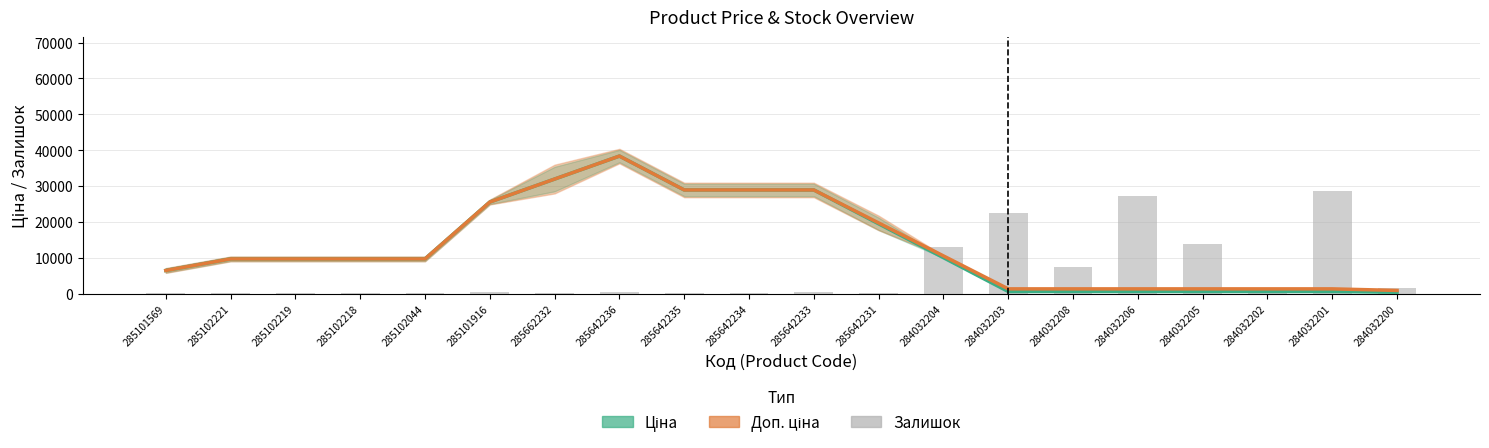

What is the difference between the highest and lowest values at 285101569?

6153.2